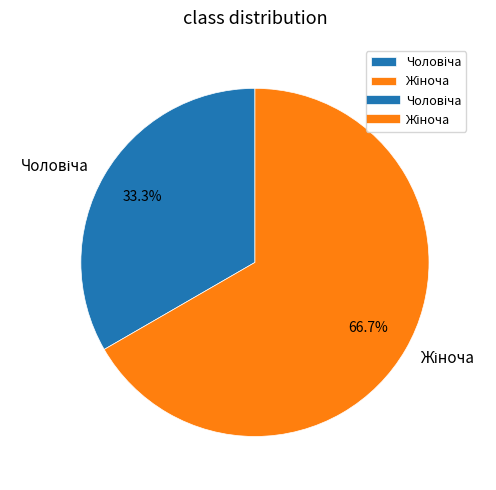

Is there any slice that represents more than half of the pie?

Yes